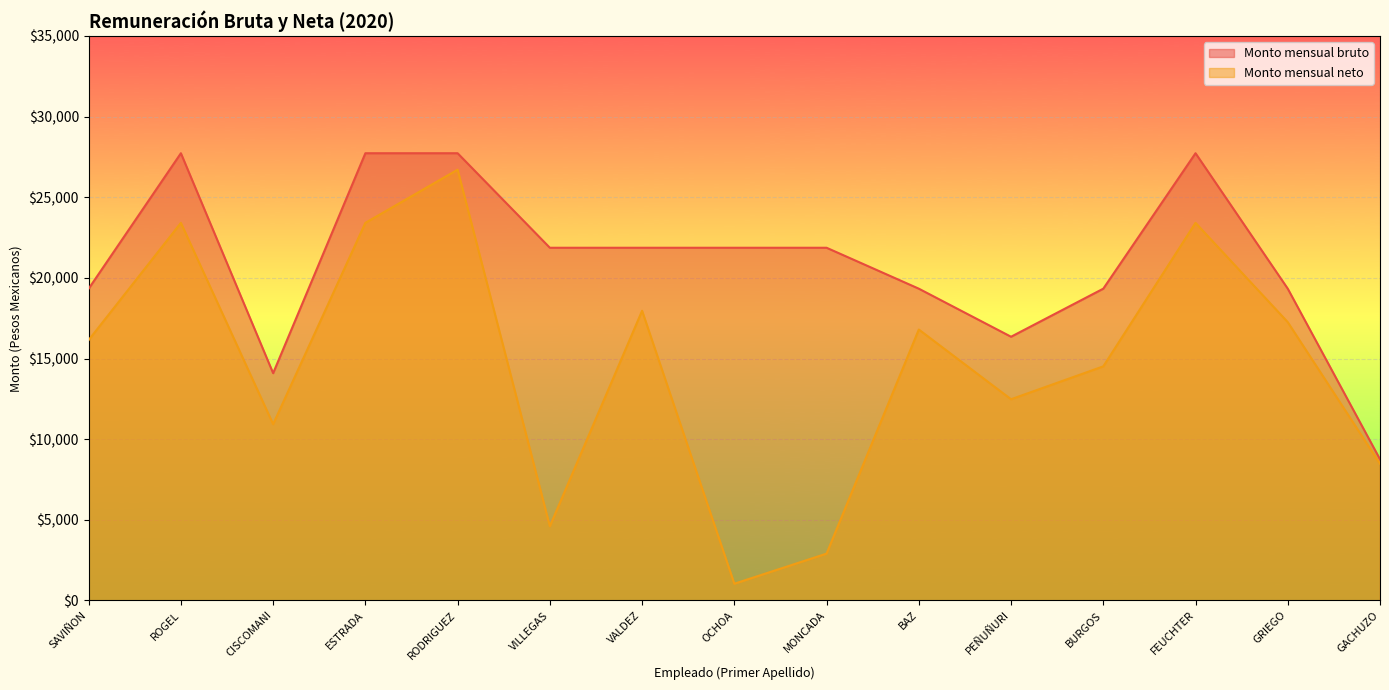

What is the approximate value of Monto mensual neto at RODRIGUEZ?

26710.9